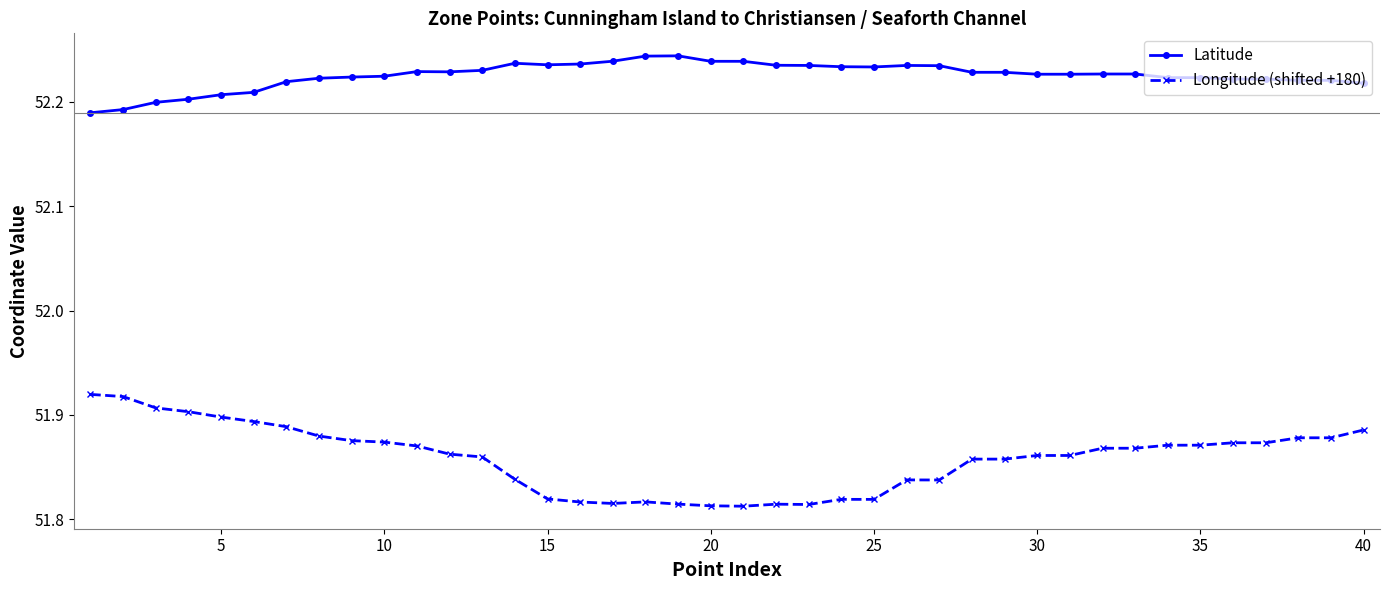

What is the sum of all Latitude values?

2089.0